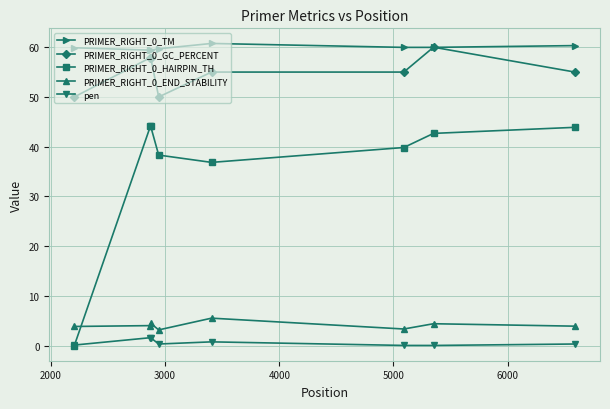

At how many categories does at least one series exceed 33?

8